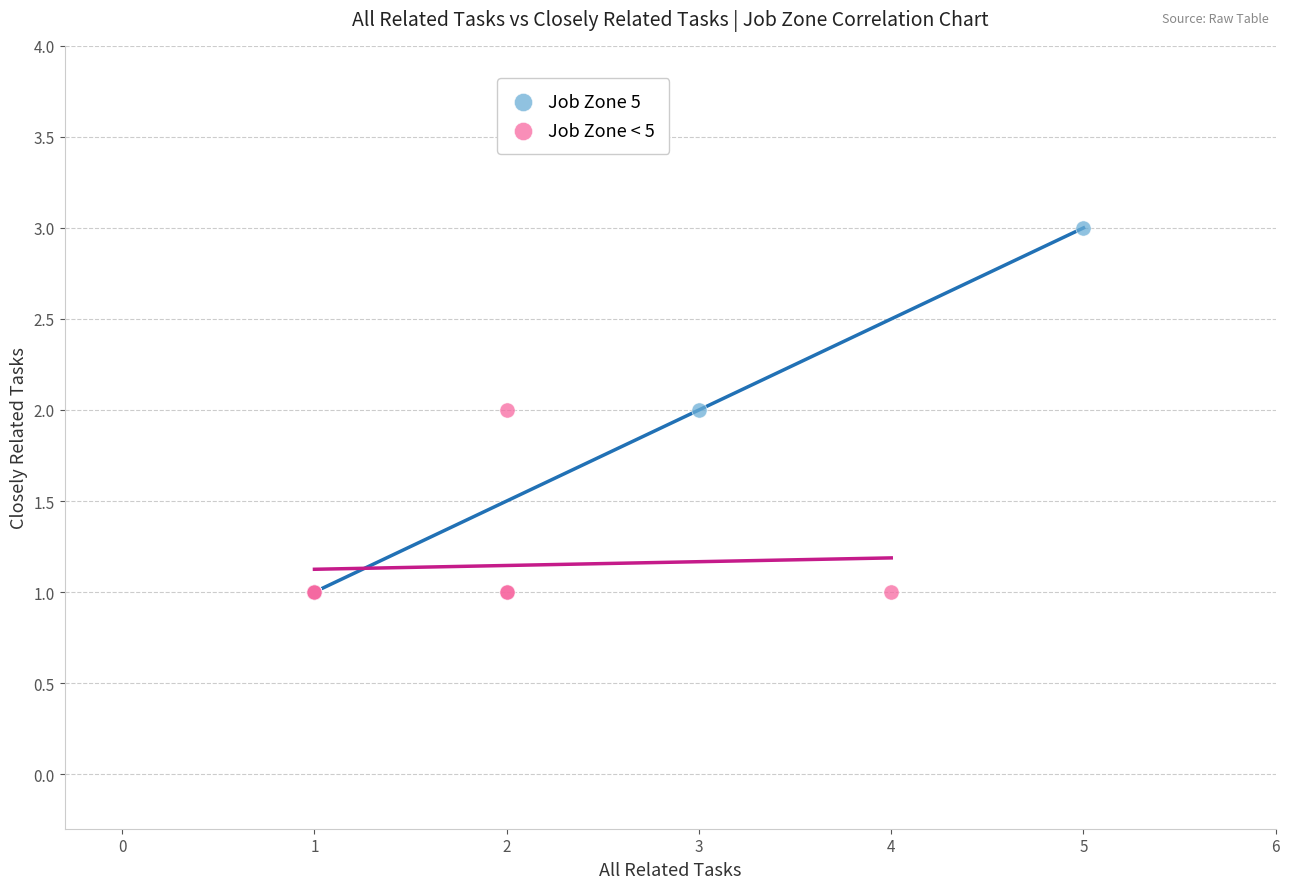

Which series has the widest spread of Y values?

Job Zone 5